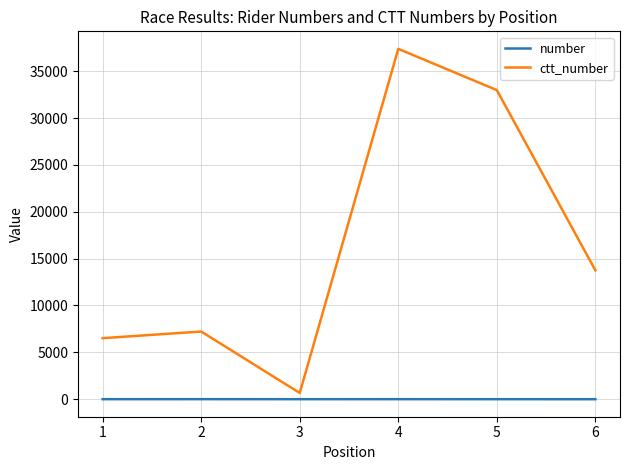

List the series in order of their peak value, lowest first.

number, ctt_number